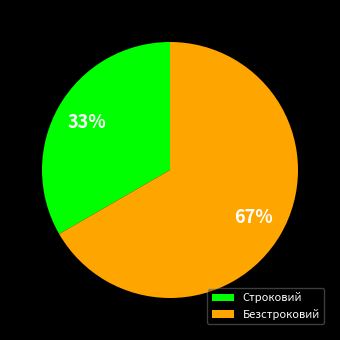

What is the majority slice?

Безстроковий